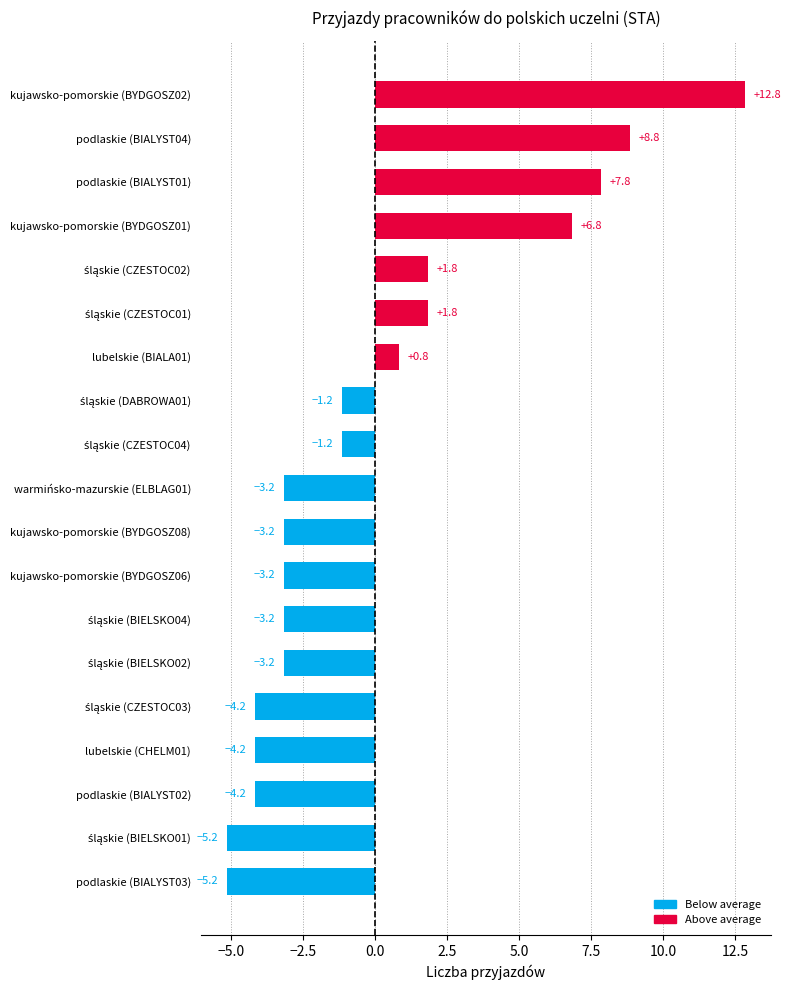

Which label corresponds to the largest value in the chart?

kujawsko-pomorskie (BYDGOSZ02)